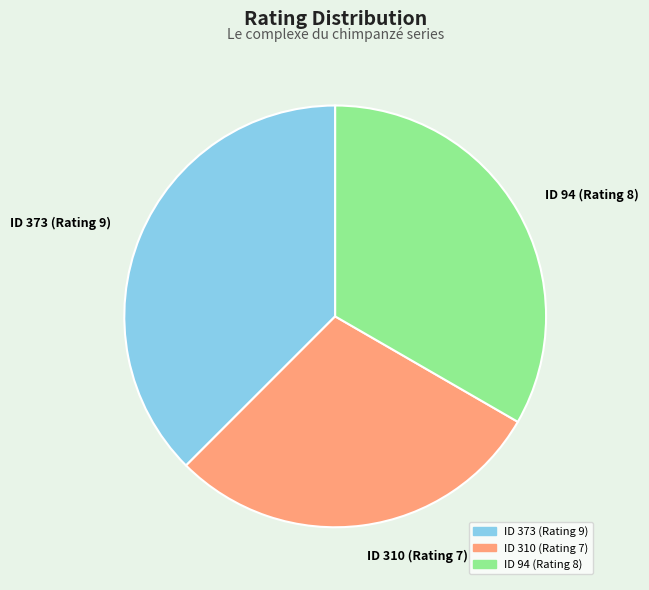

Is the sum of ID 94 (Rating 8) and ID 310 (Rating 7) greater than half?

Yes